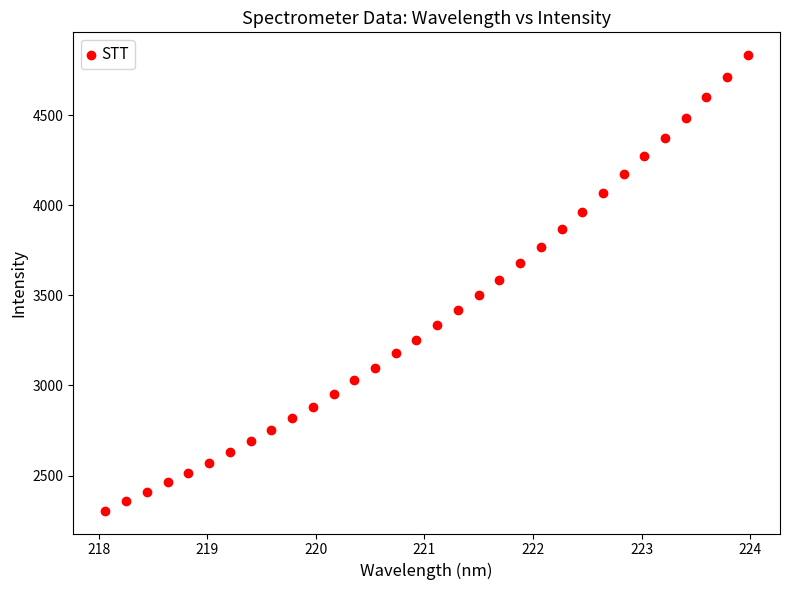

What is the range of X values (max minus min)?

5.9